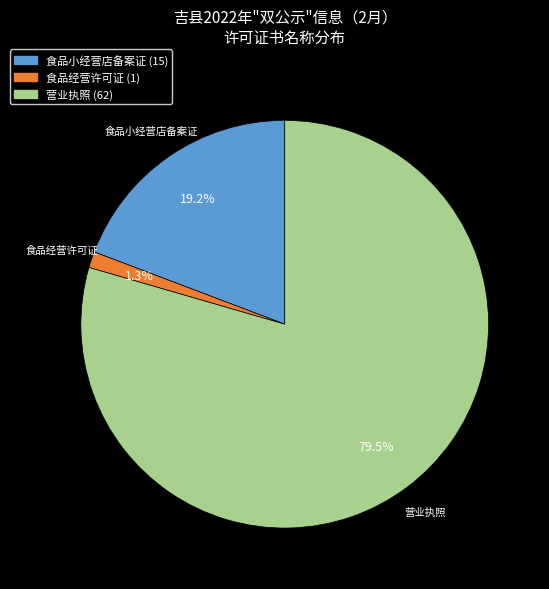

Does any single category account for the majority?

Yes